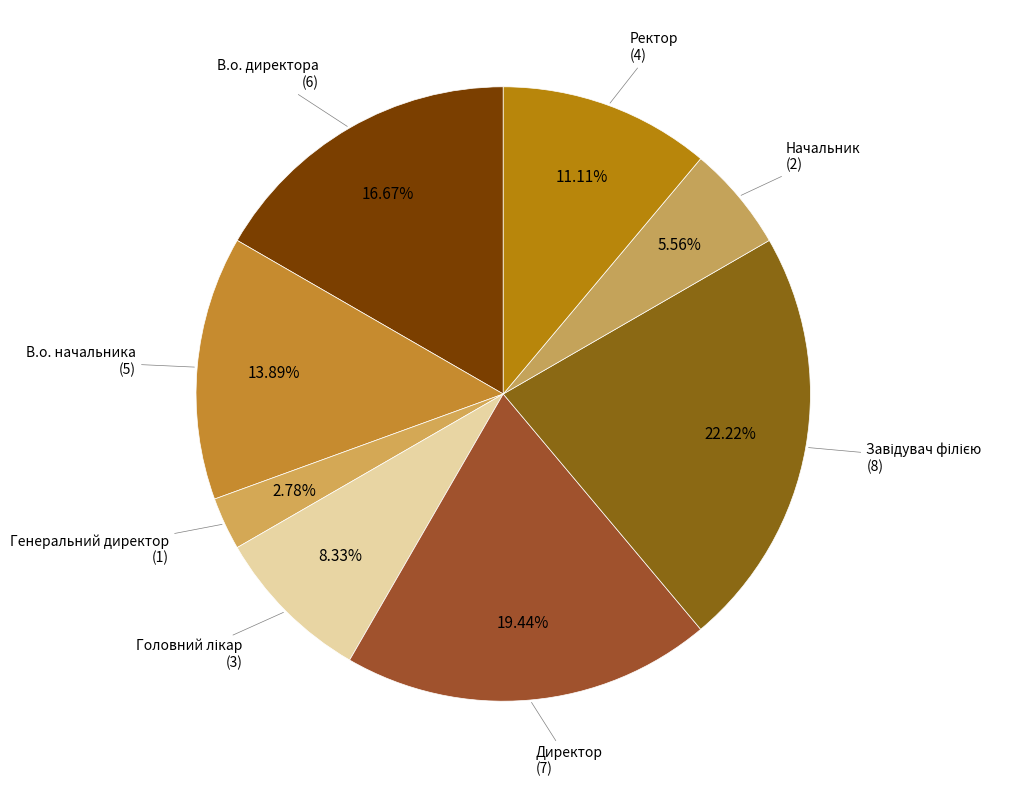

The Начальник slice represents 6% of the pie. True or false?

True